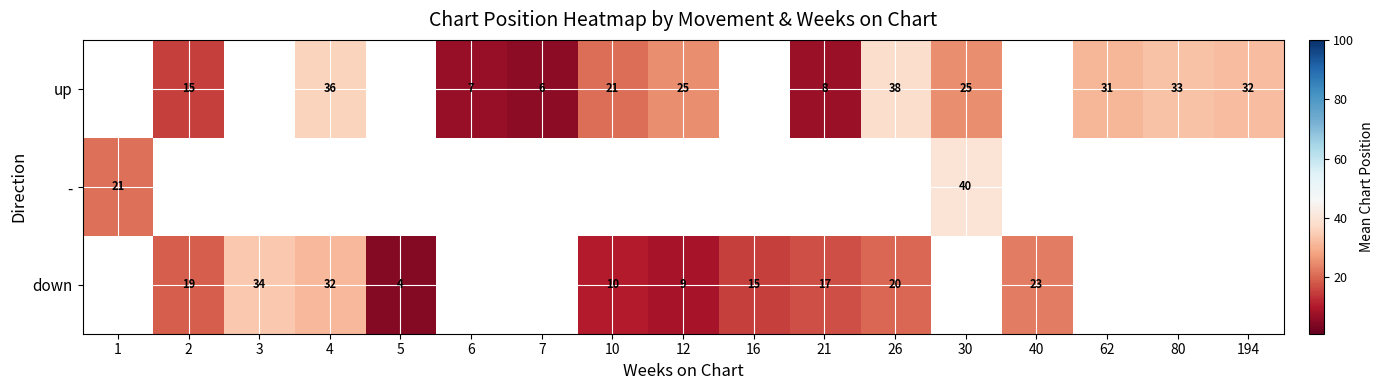

The value of up at 6 is 2.0. True or false?

False